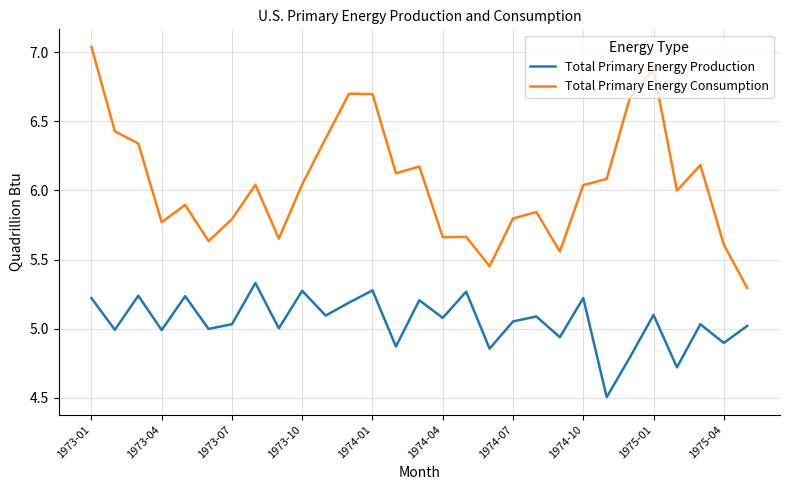

Which series has the largest range (max minus min)?

Total Primary Energy Consumption